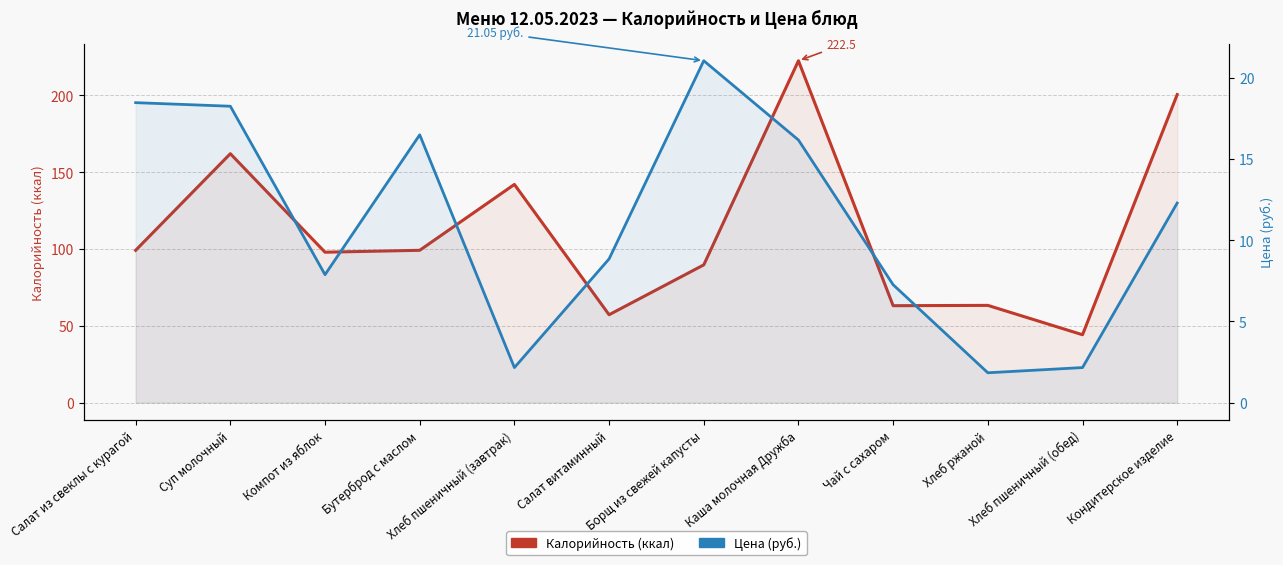

What is the value of the Цена point at the 6th from the left?

8.8